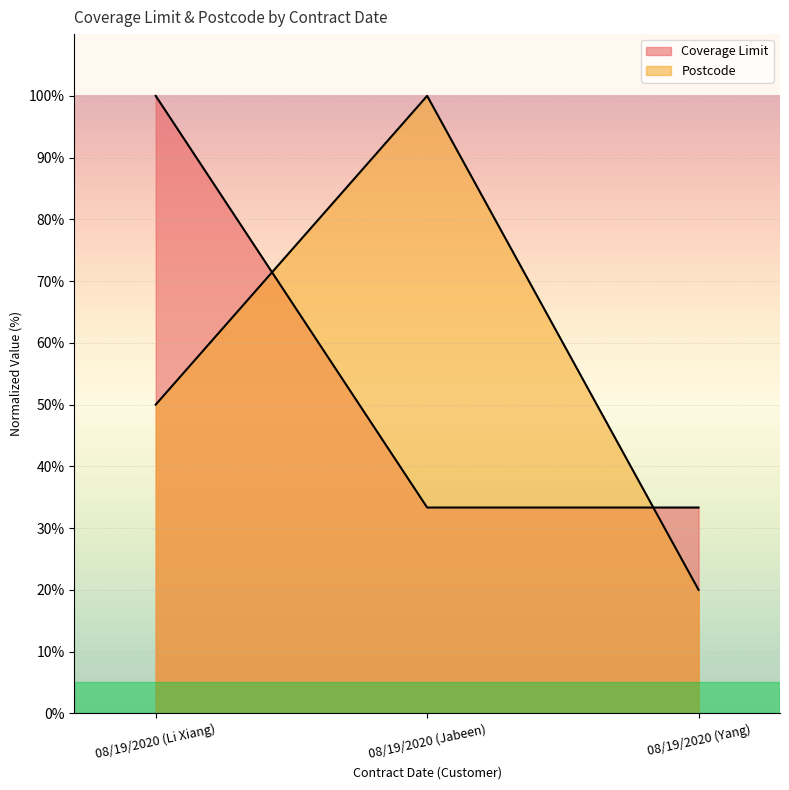

What is the average value of the Coverage Limit series?

55.6